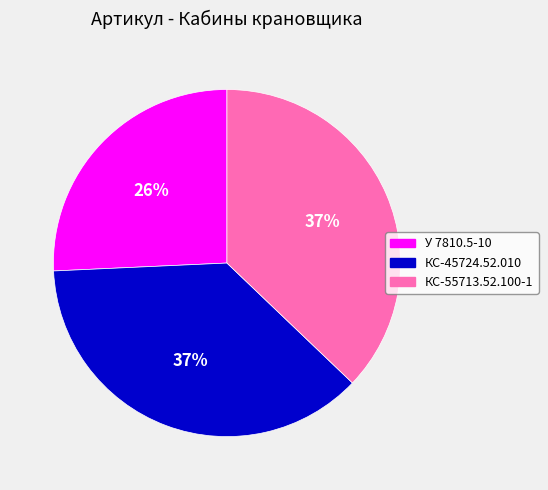

To the nearest percent, what is the average slice percentage?

33%